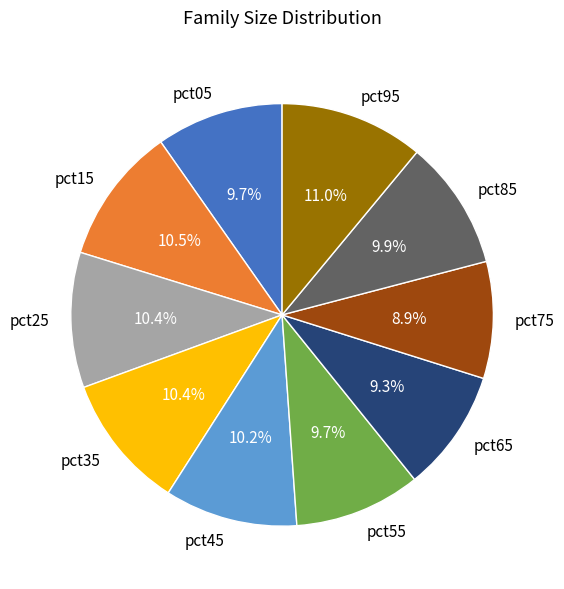

Which category has the biggest portion of the pie?

pct95